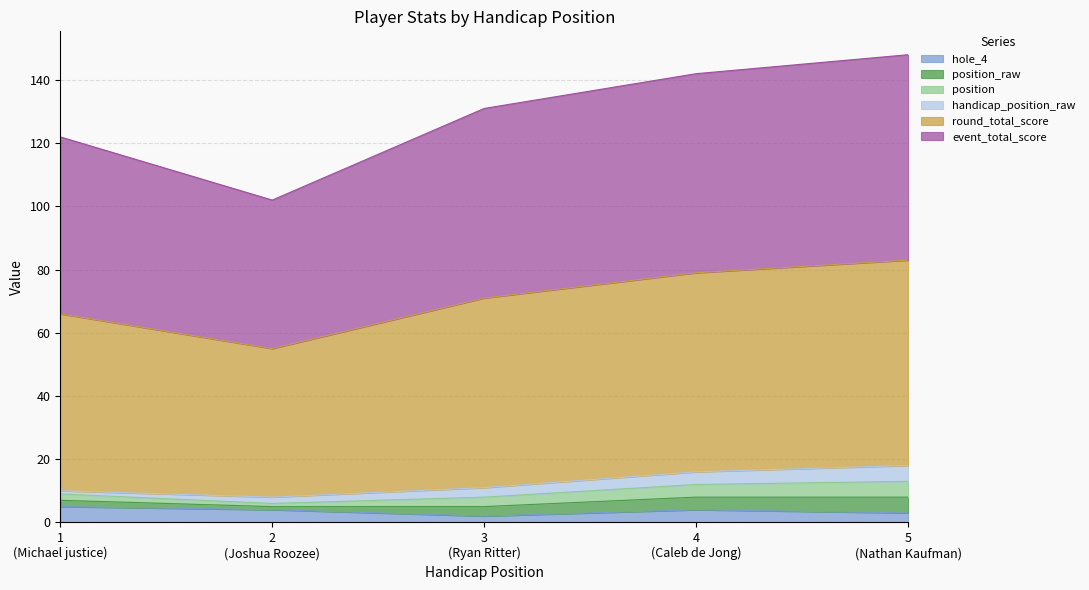

What is the difference between the second highest and second lowest values in the hole_4 series?

1